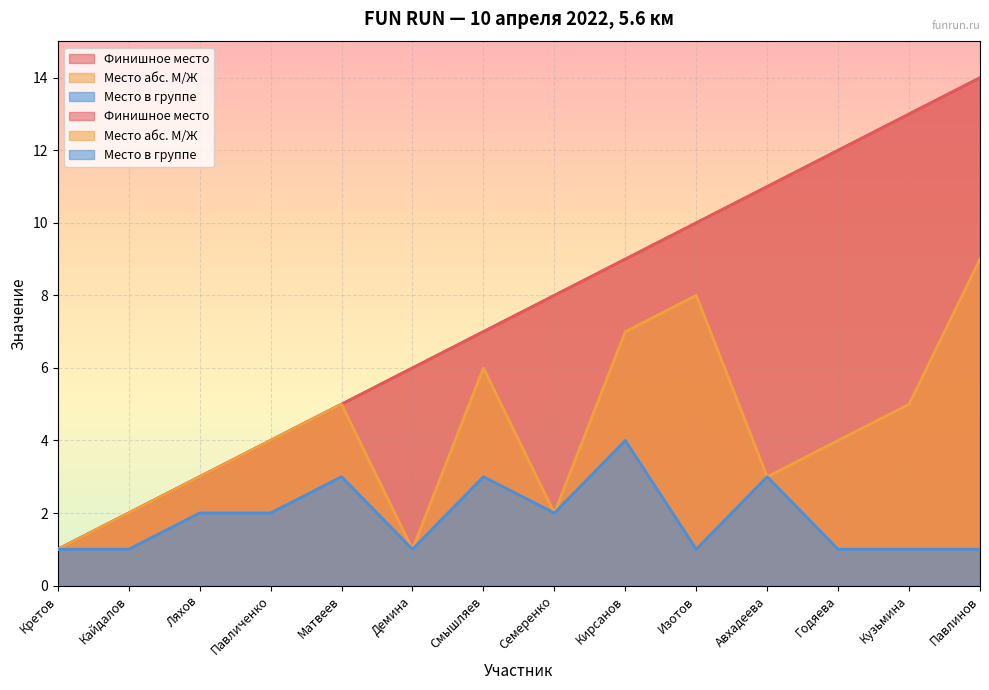

Is it true that Финишное место equals 8 at Павлинов?

False